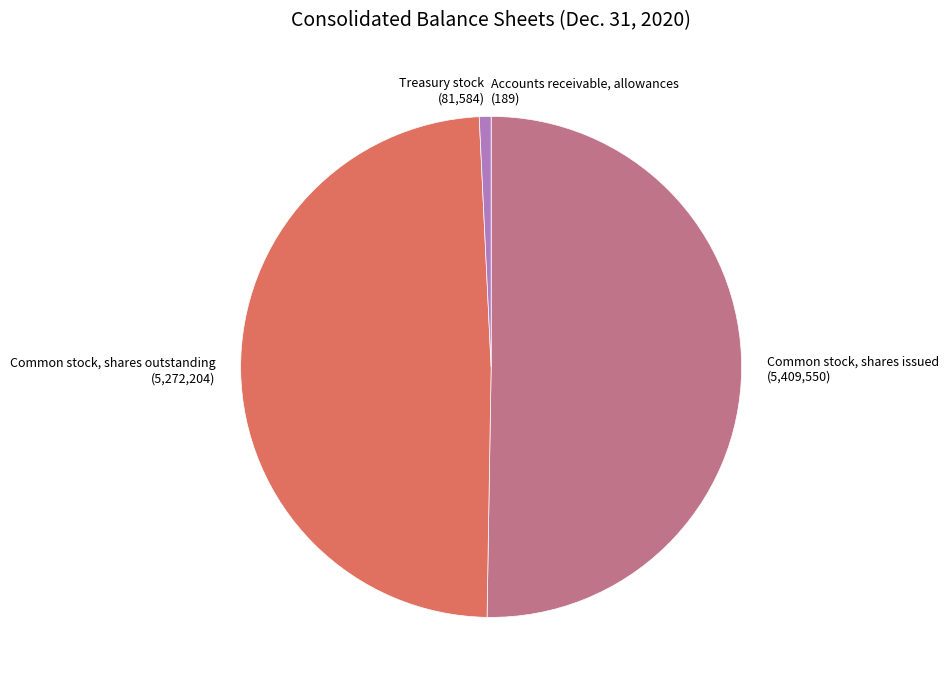

True or false: Common stock, shares outstanding (5,272,204) accounts for 49% of the total.

True